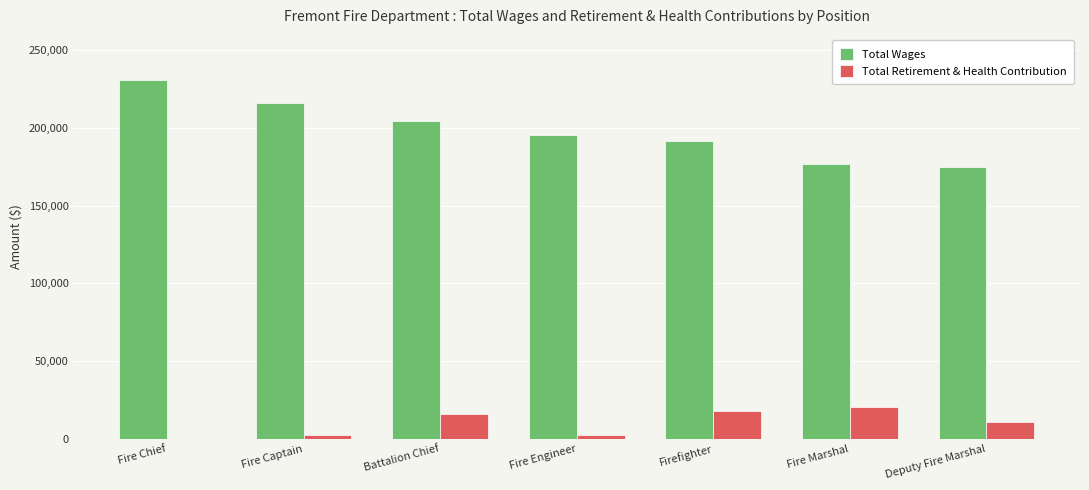

Read the Total Wages value at Deputy Fire Marshal, to the nearest 50.

175200